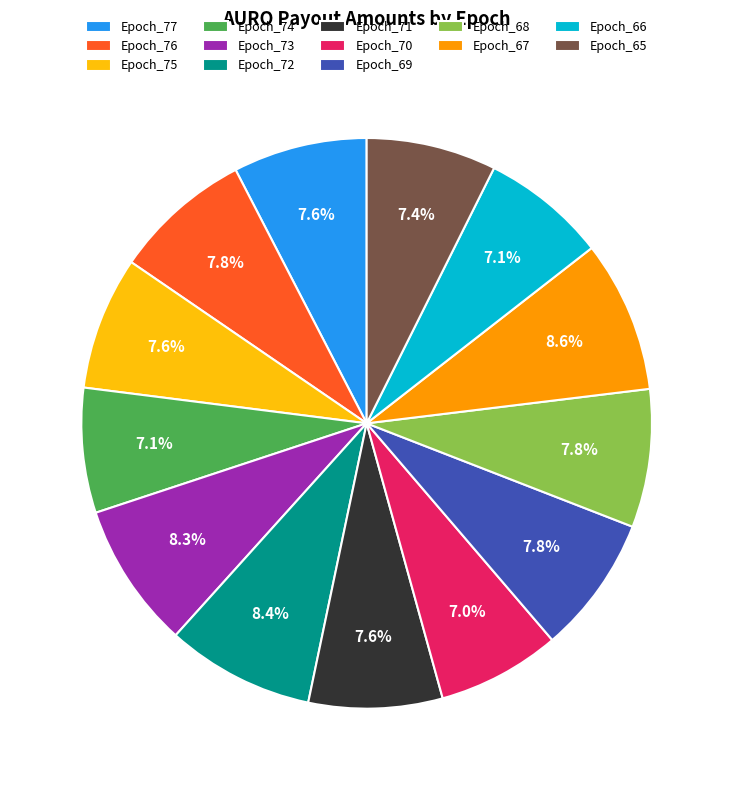

Does Epoch_72 account for over 50% of the chart?

No